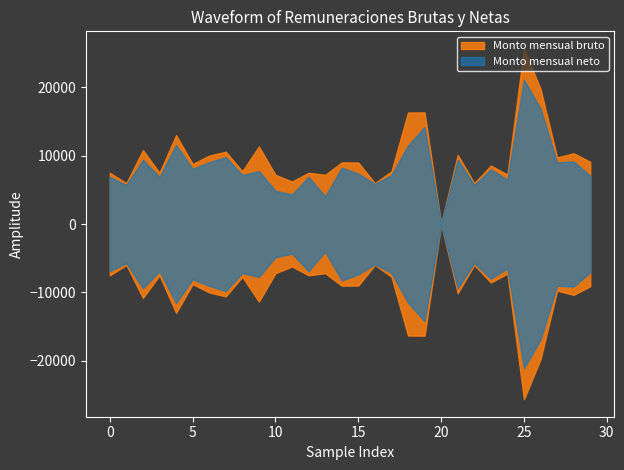

Which series has the largest range (max minus min)?

Monto mensual bruto